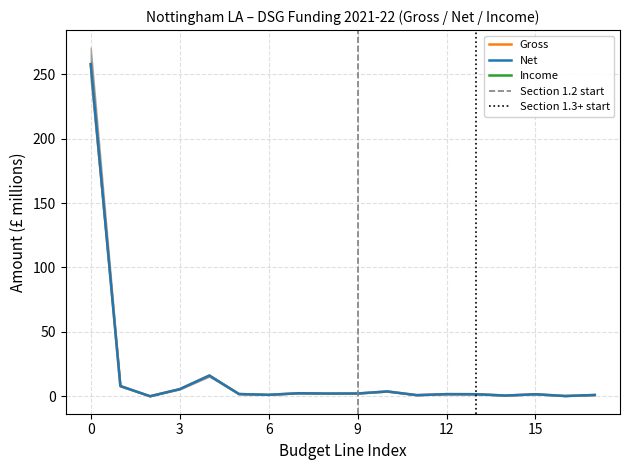

What is the highest value of the Net series?

257.8